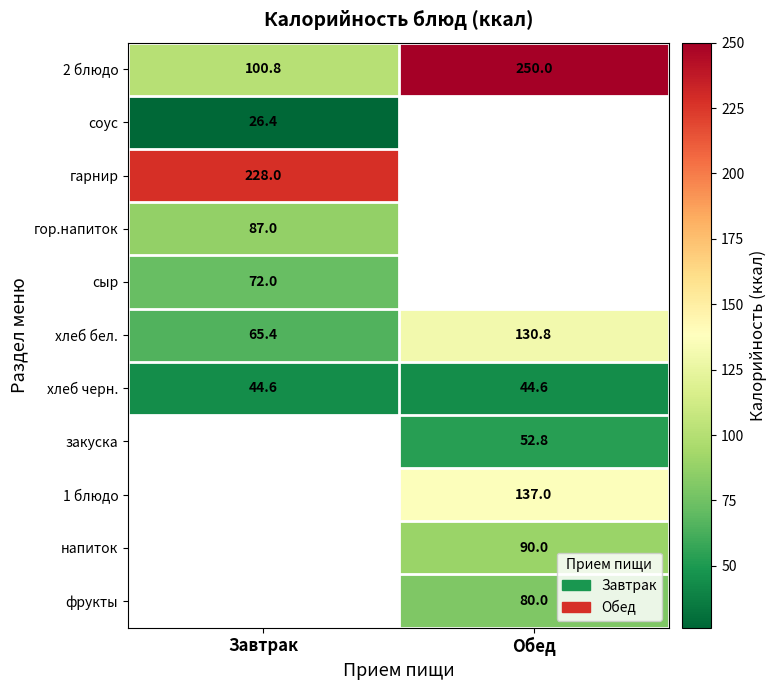

What is the greatest value displayed?

250.0